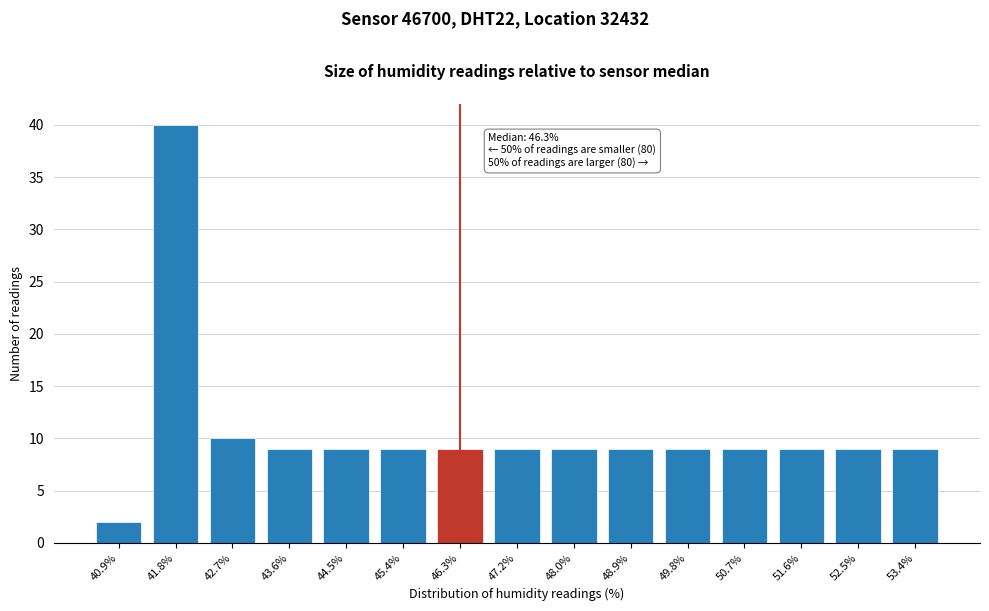

Reading left to right, list all the values displayed in this chart.

2	40	10	9	9	9	9	9	9	9	9	9	9	9	9